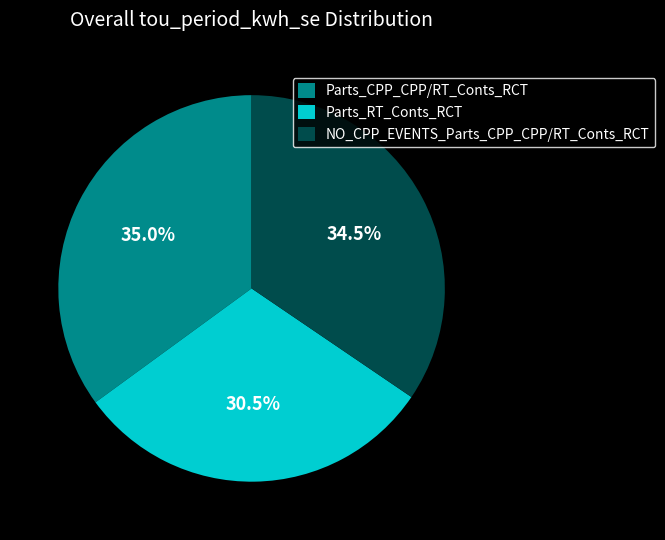

What percentage is NOT represented by Parts_CPP_CPP/RT_Conts_RCT?

65.0%